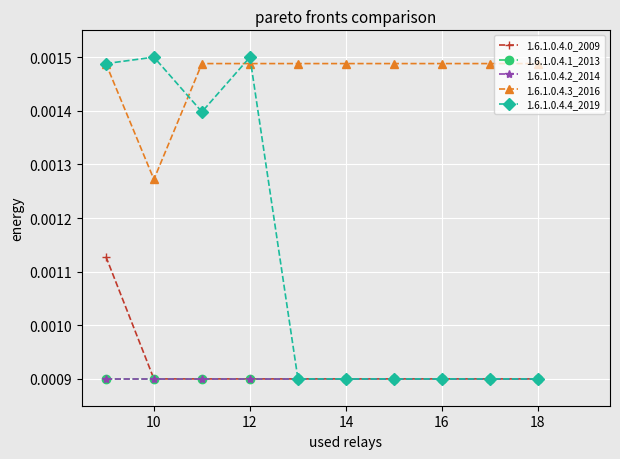

Is this an area chart (filled region under the line)?

No